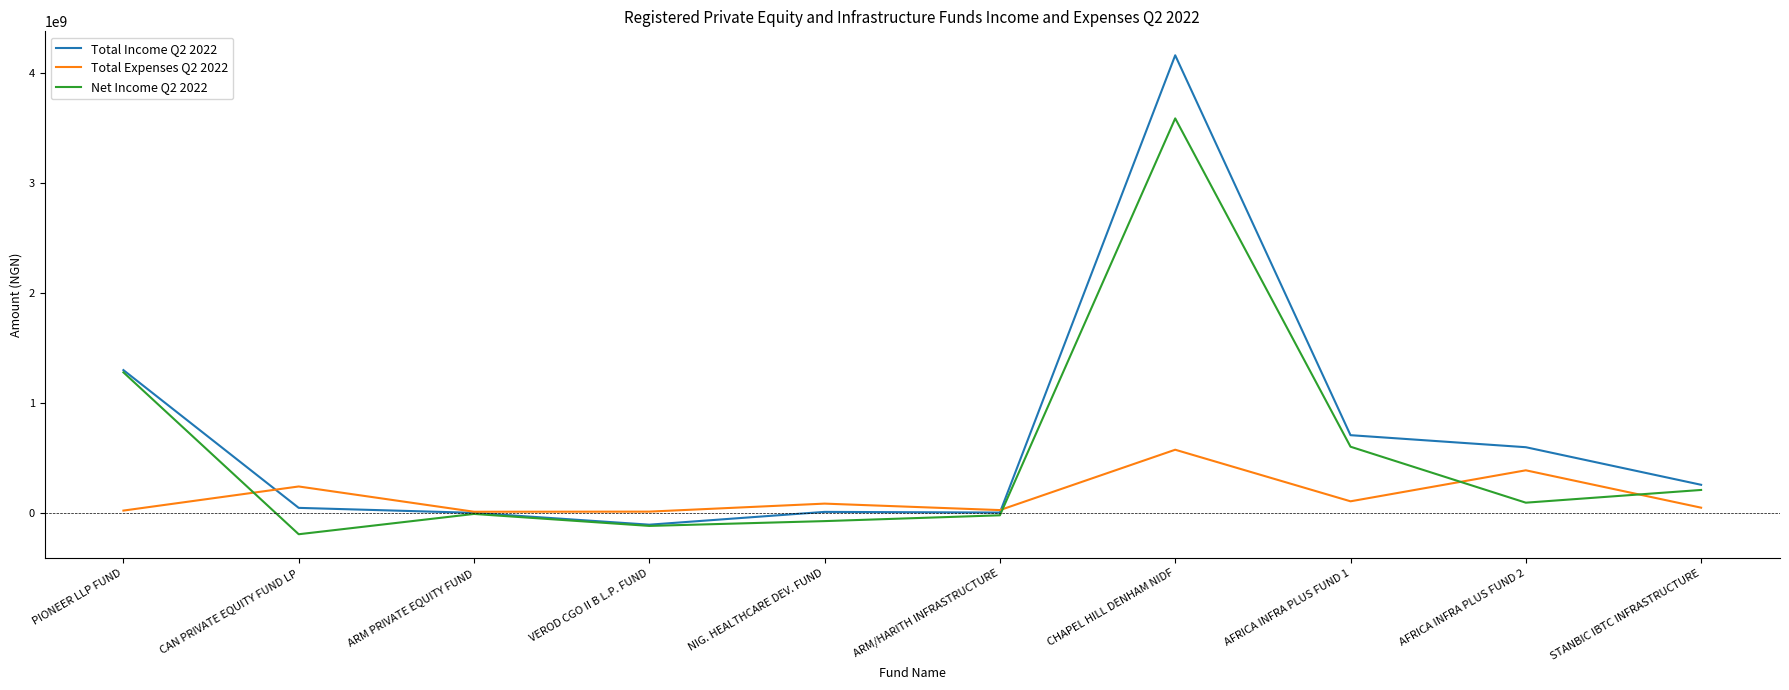

The Total Expenses Q2 2022 series shows 235000596 at CHAPEL HILL DENHAM NIDF. True or false?

False